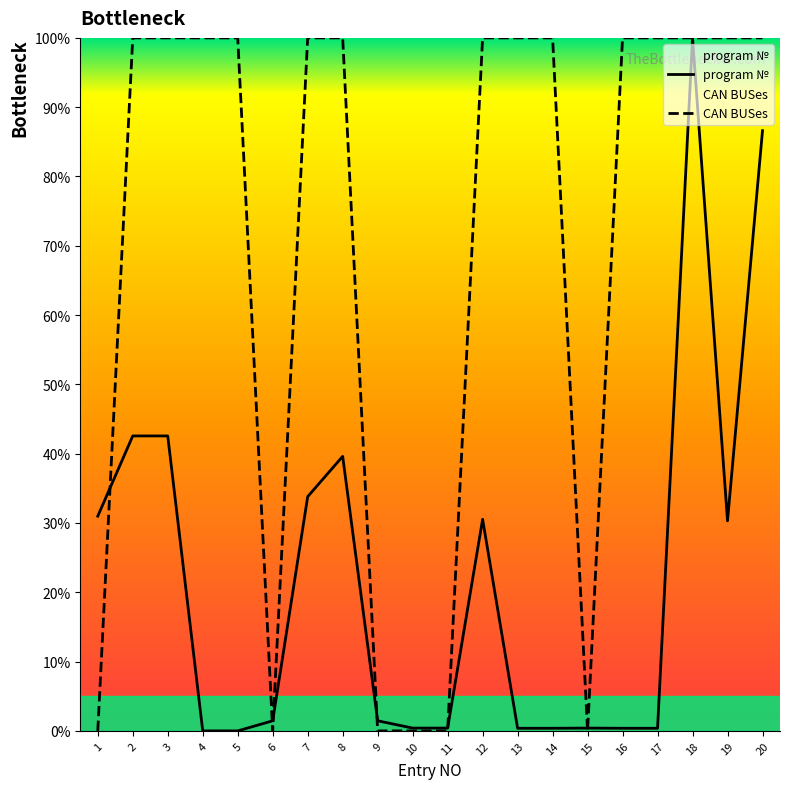

At which category does the chart reach its peak across all series?

18